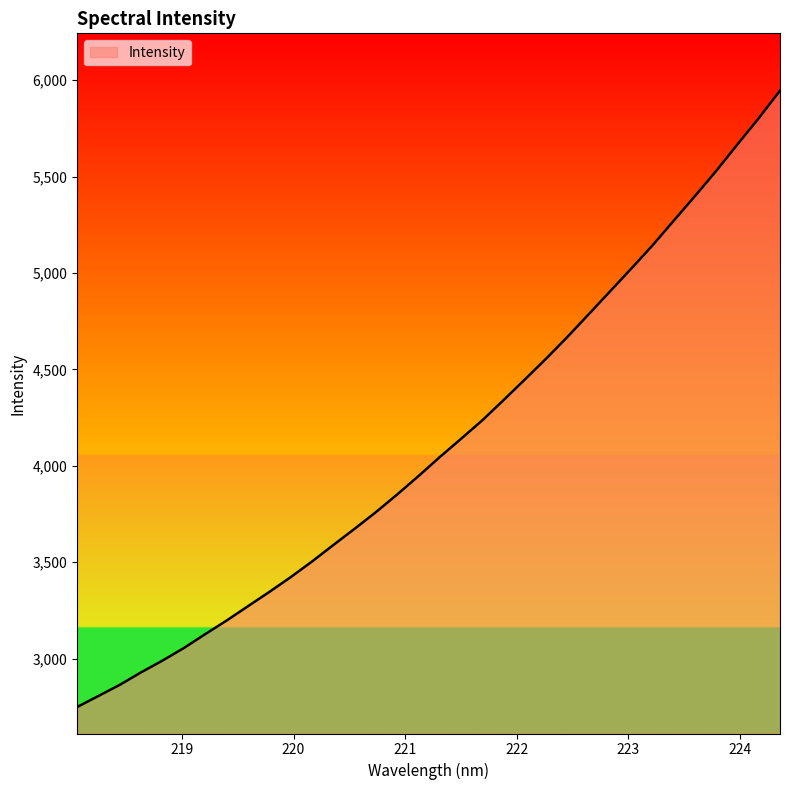

What is the difference between the maximum and minimum values?

3196.6